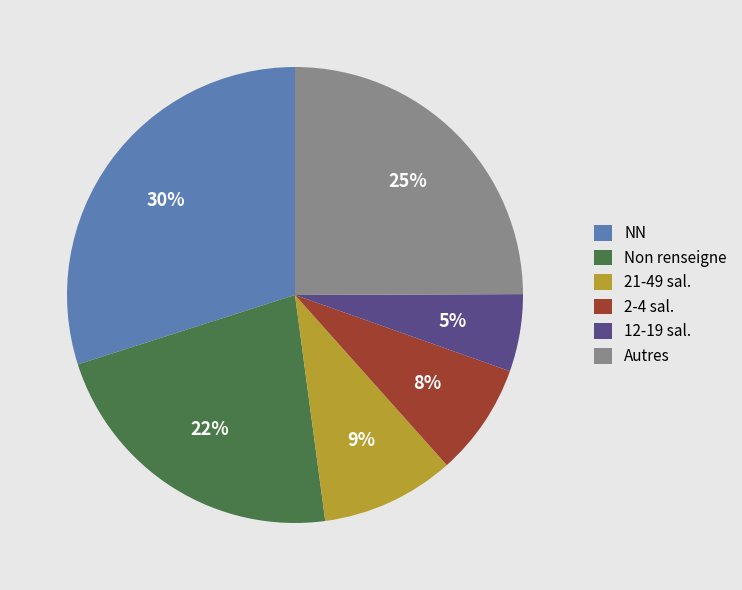

What percentage is the Autres slice, to the nearest percent?

25%